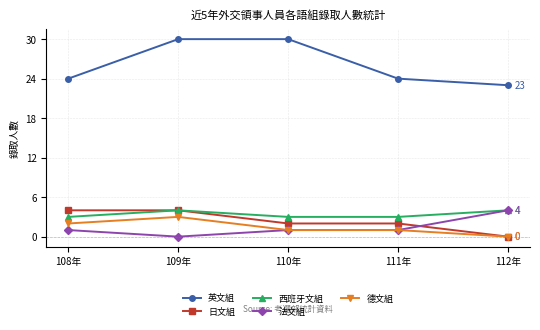

What is the maximum value shown in the chart?

30